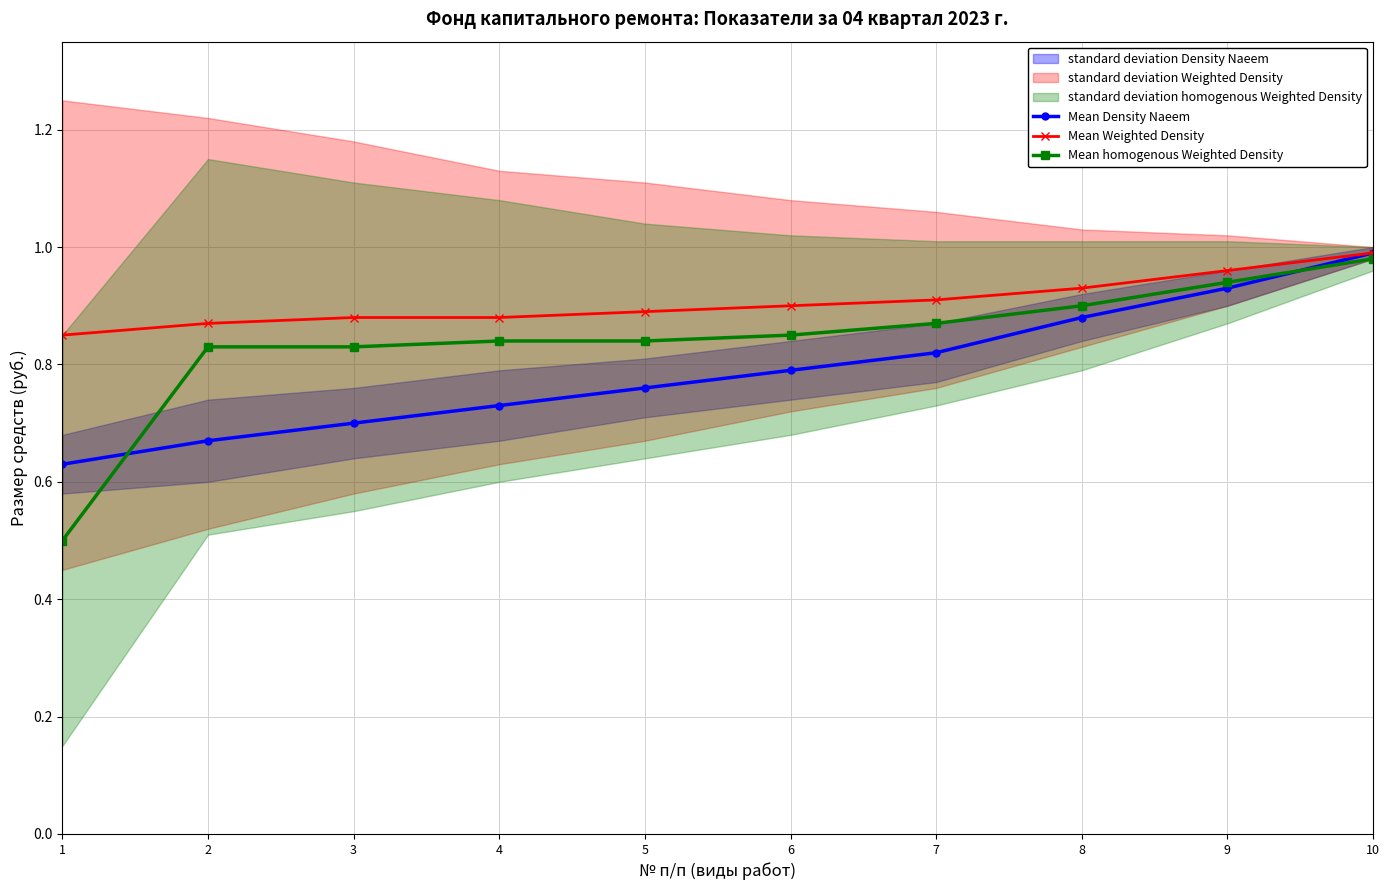

The value of Mean Weighted Density at 10 is 1.6. True or false?

False